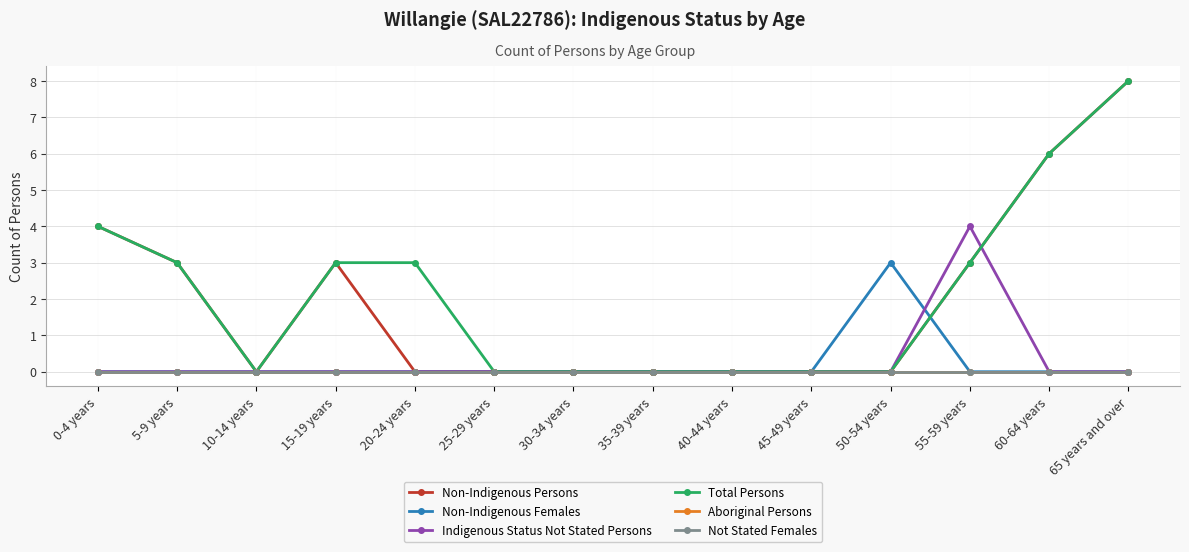

How many interior local valleys does the Non-Indigenous Persons series have?

1